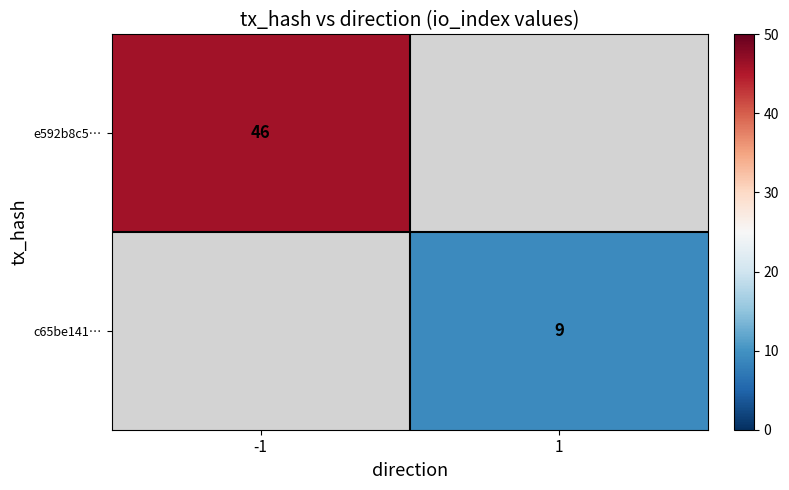

The value of c65be141… at 1 is 9. True or false?

True